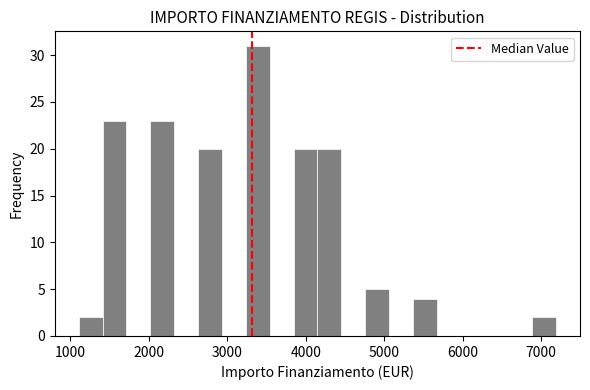

Read against the x-axis, roughly where is the centre of the tallest bar?

3400